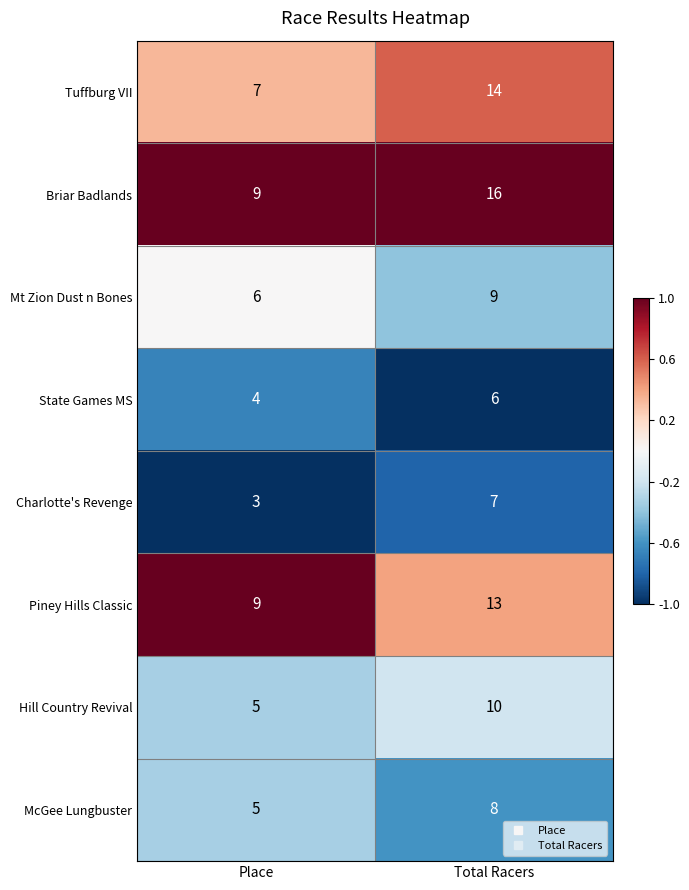

Where is Charlotte's Revenge nearest to the value 5?

Place